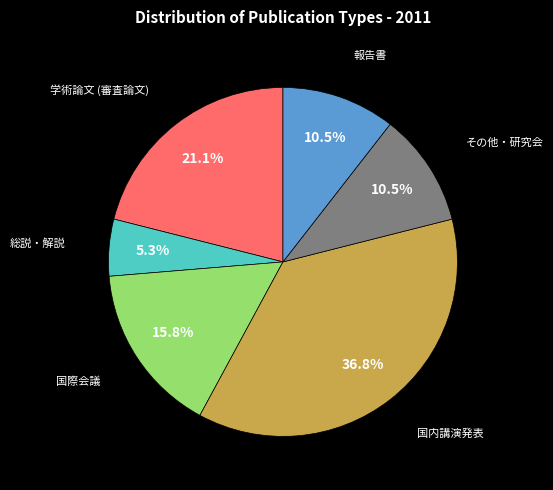

Does any single category account for the majority?

No